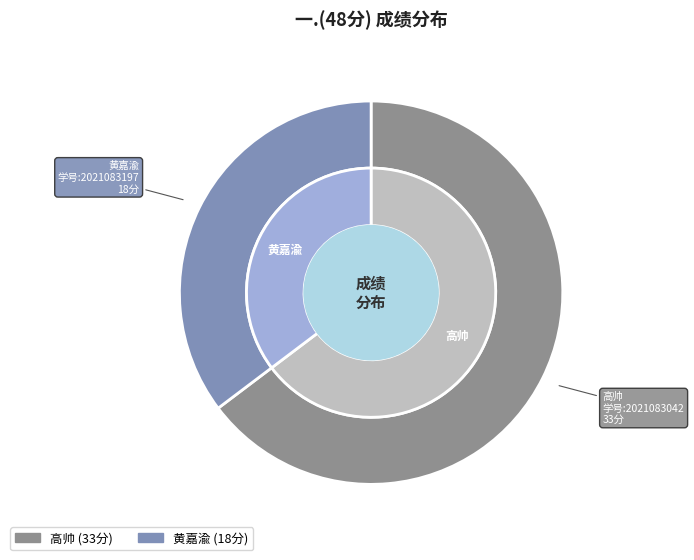

Which has a higher value, 2021083197 or 2021083042?

2021083042